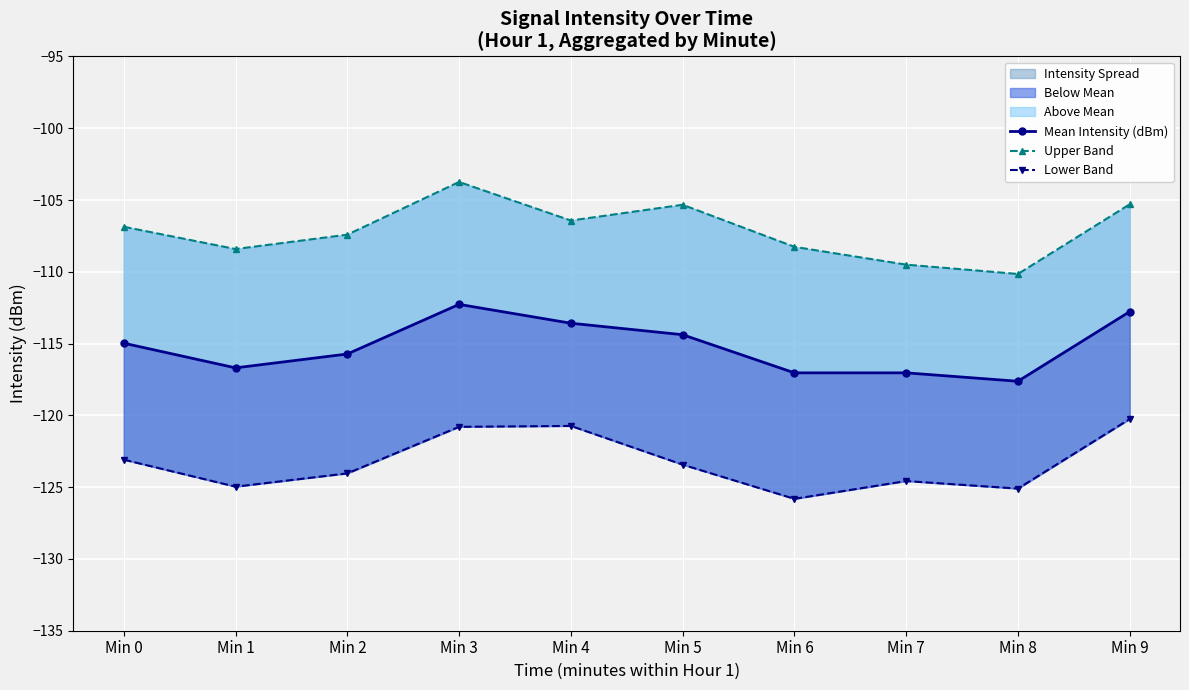

Is it true that Lower Band equals -125.0 at Min 1?

True